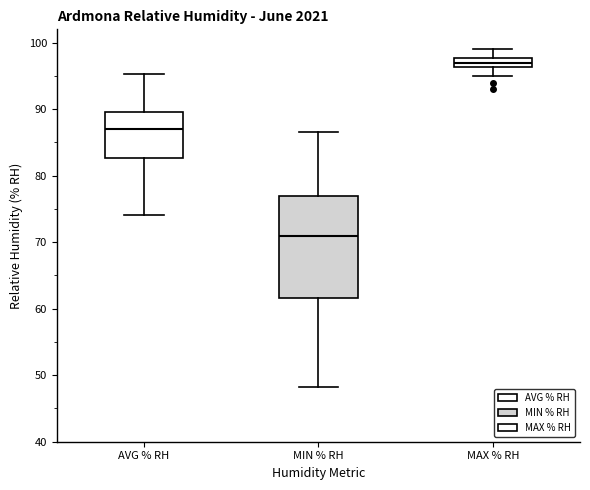

Where is the lower edge of the box for MIN % RH on the y-axis? The values are not printed on the chart, so give them approximately, as read against the axis.

62